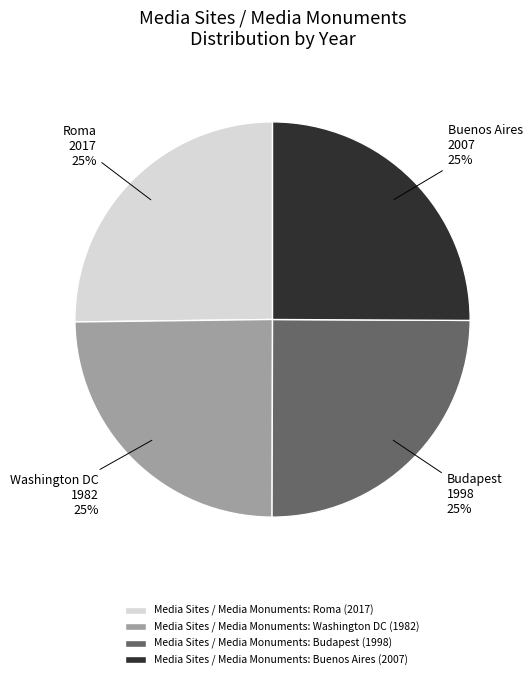

What is the ratio of the value at Media Sites / Media Monuments: Washington DC to the value at Media Sites / Media Monuments: Buenos Aires?

1.0